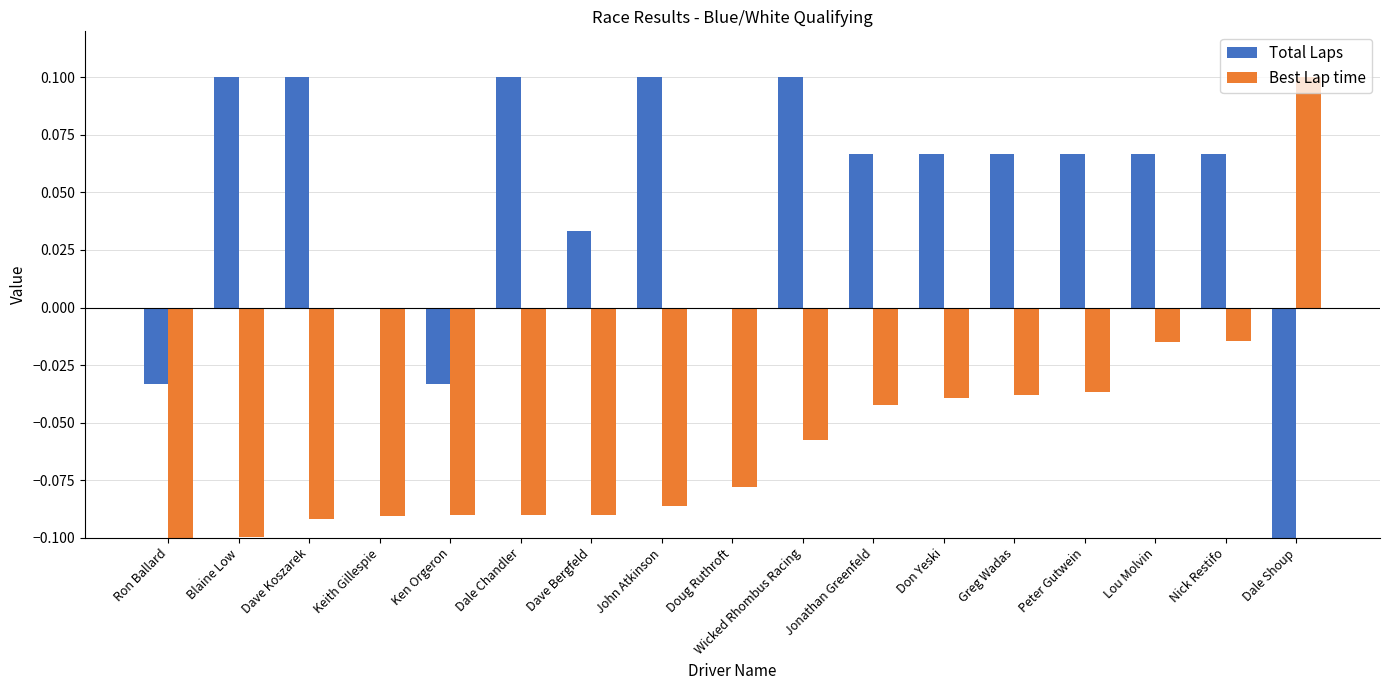

Is it true that Total Laps equals 0.1 at Dale Chandler?

True